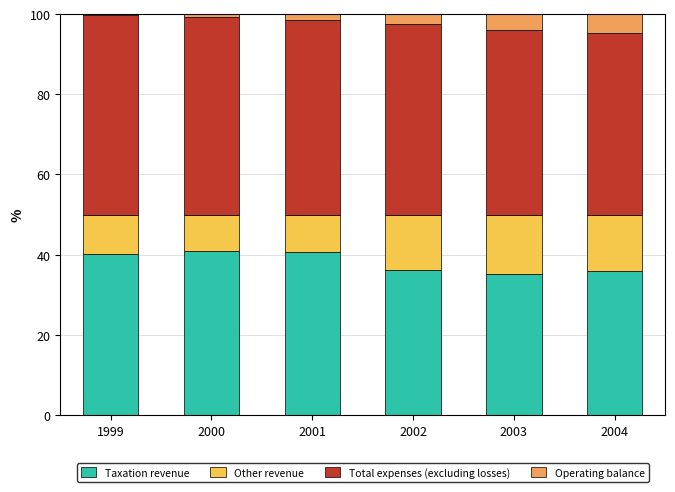

What is the sum of all Taxation revenue values?

229.1